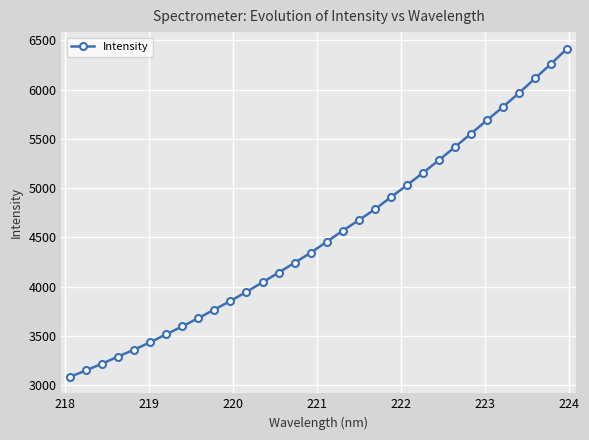

What is the sum of all values?

144804.4